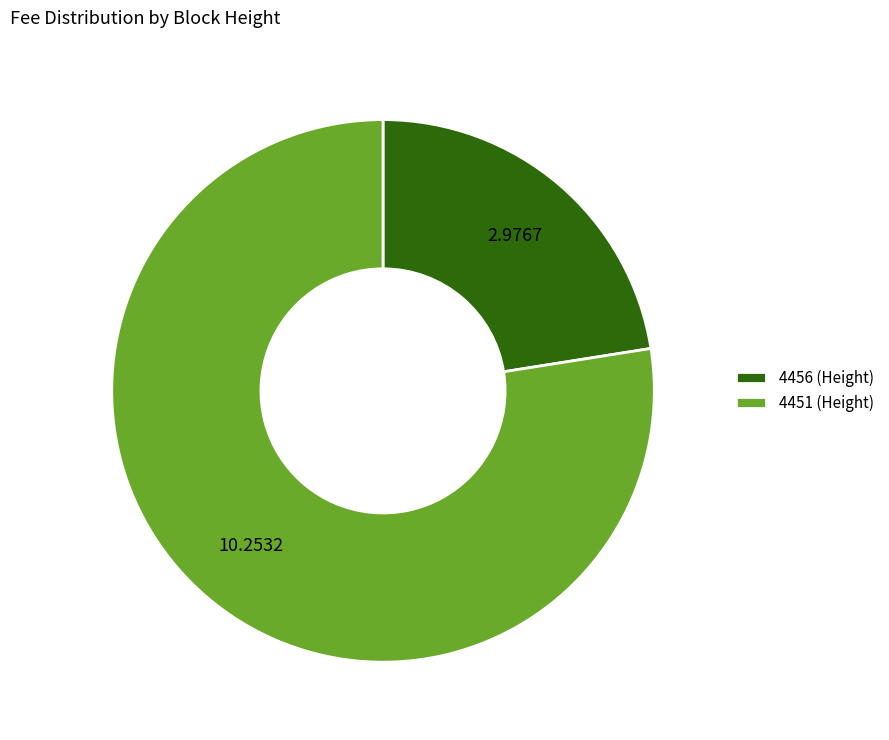

Do 4456 (Height) and 4451 (Height) together represent more than half of the pie?

Yes